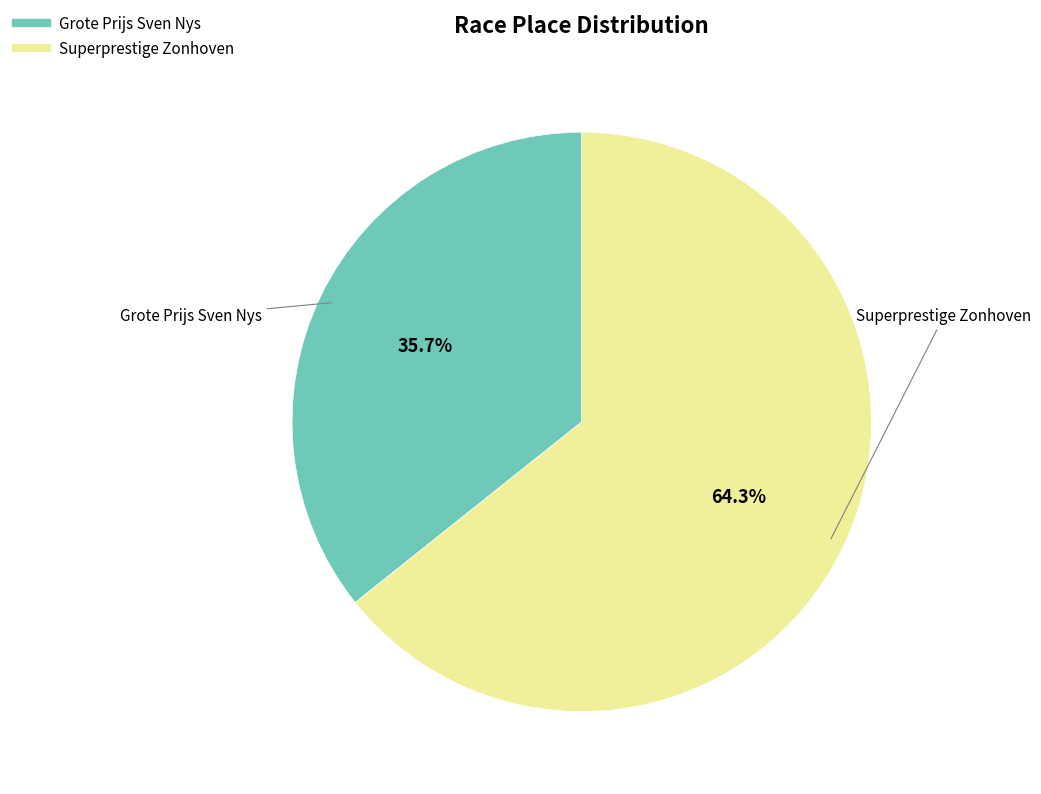

The Superprestige Zonhoven slice represents 76% of the pie. True or false?

False